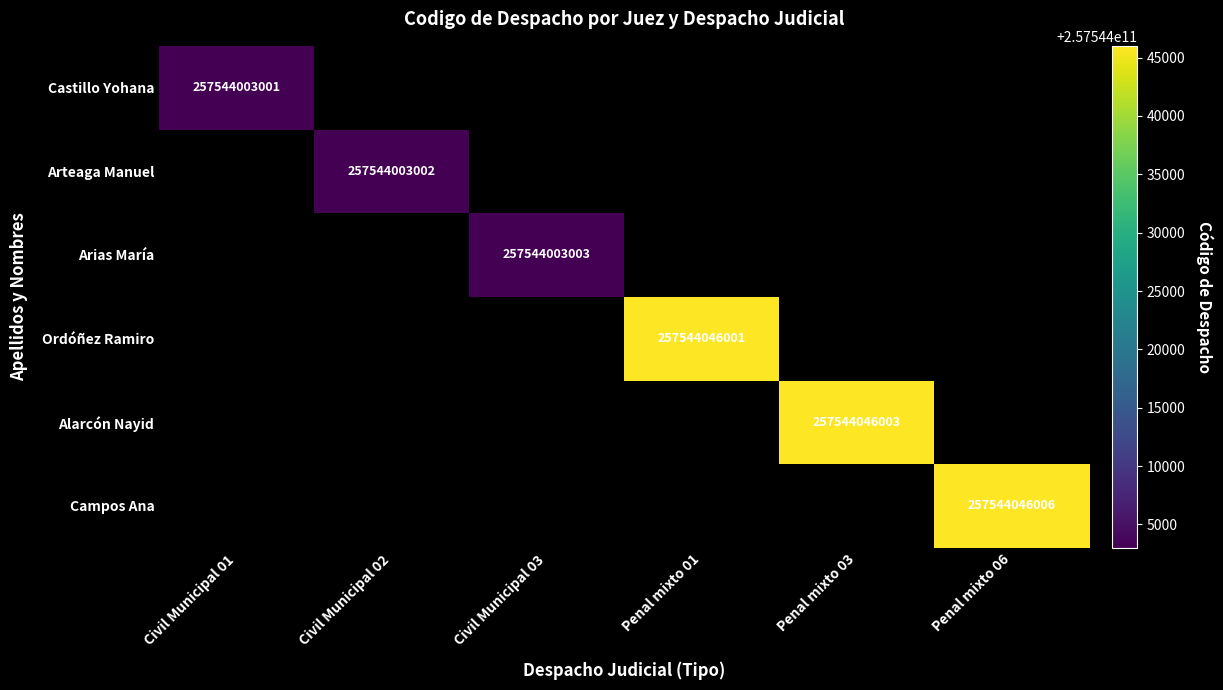

True or false: Juzgado 03 Penal mixto Municipal de Soa has a value of 127627330770 at 3.

False